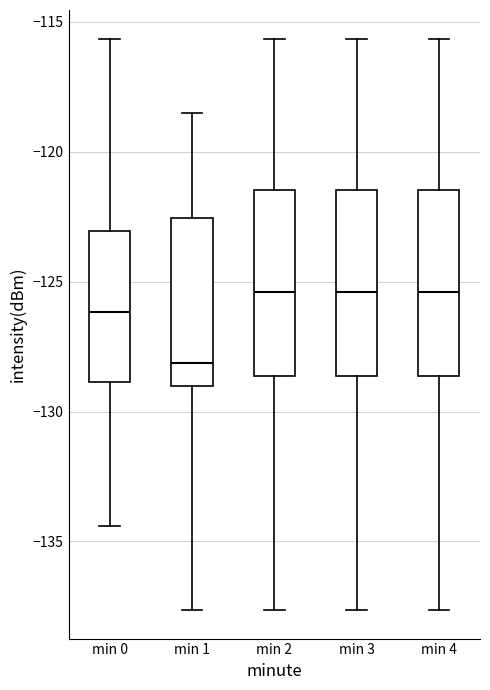

Which box's median line is the lowest?

min 1